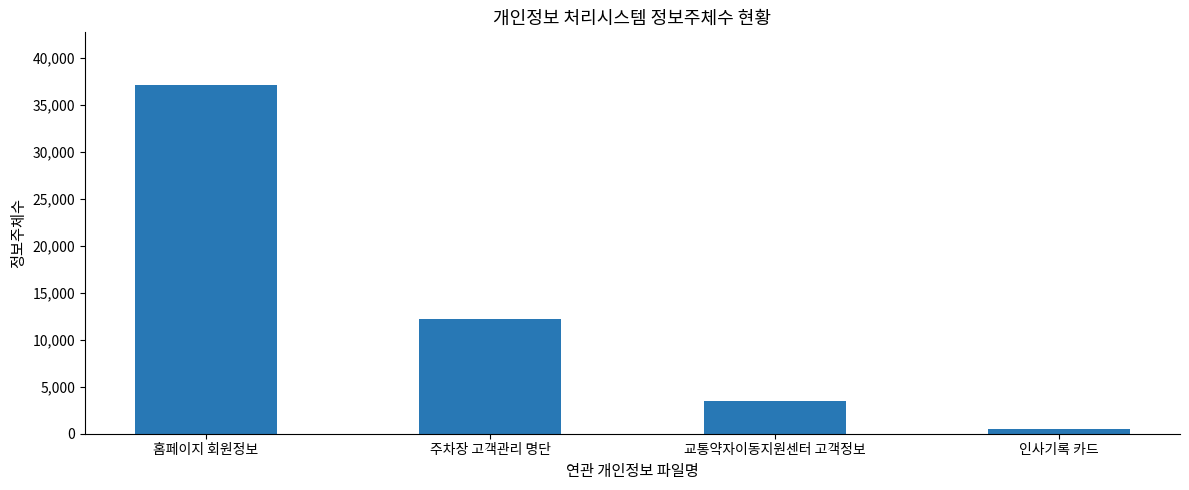

What is the minimum value shown in the chart?

454